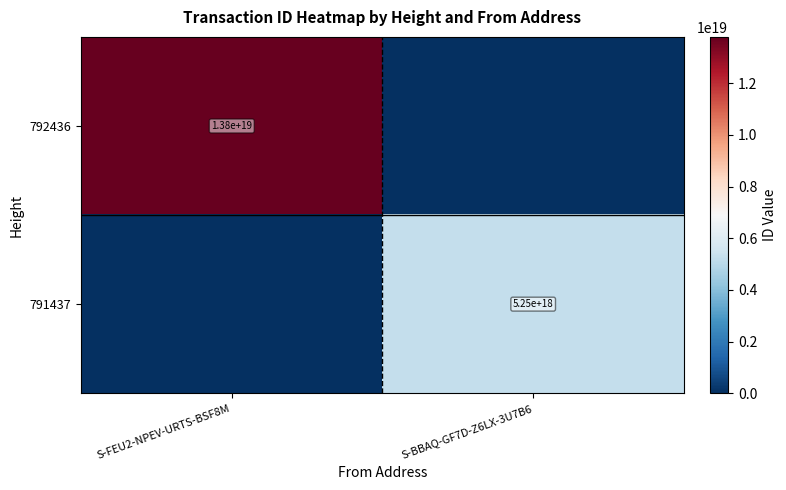

At which category is the sum across all series the highest?

S-FEU2-NPEV-URTS-BSF8M